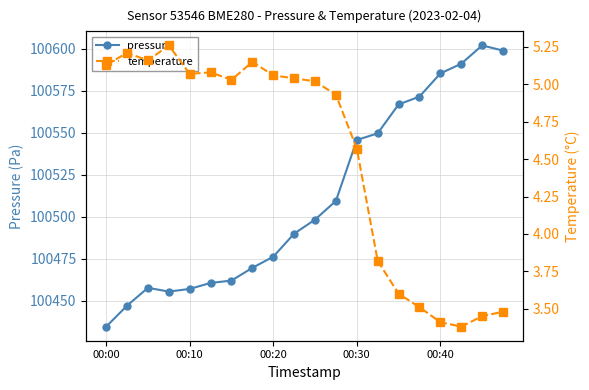

Which category has the lowest value in the pressure series?

00:00